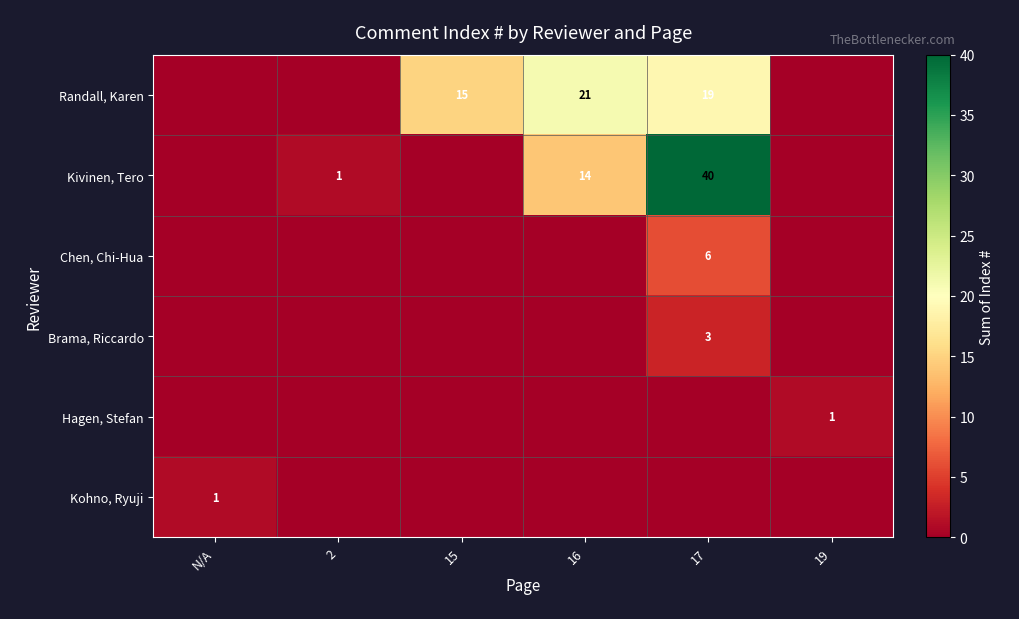

What is the total value across all series at N/A?

1